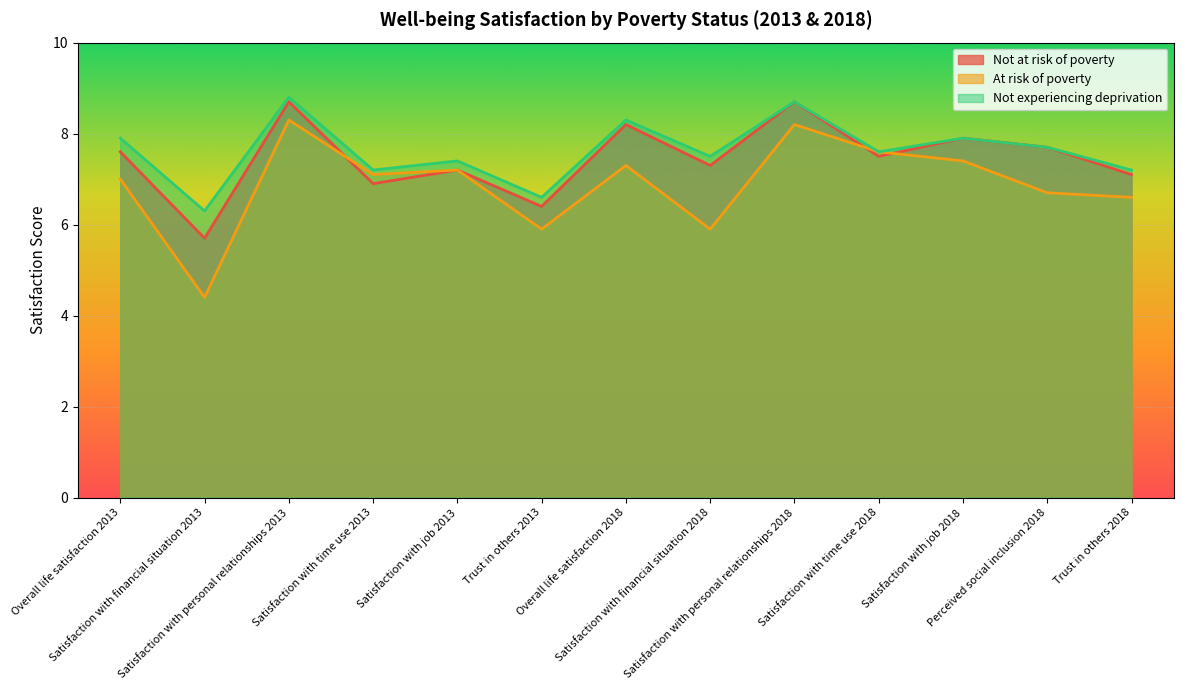

Which series has the largest total across all categories?

Not experiencing deprivation